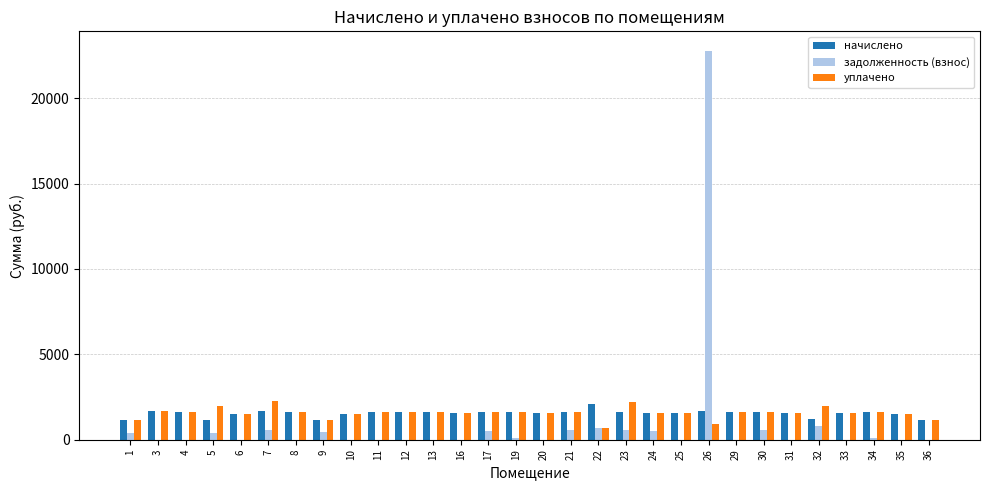

The value of задолженность (взнос) at 26 is 22779.6. True or false?

True